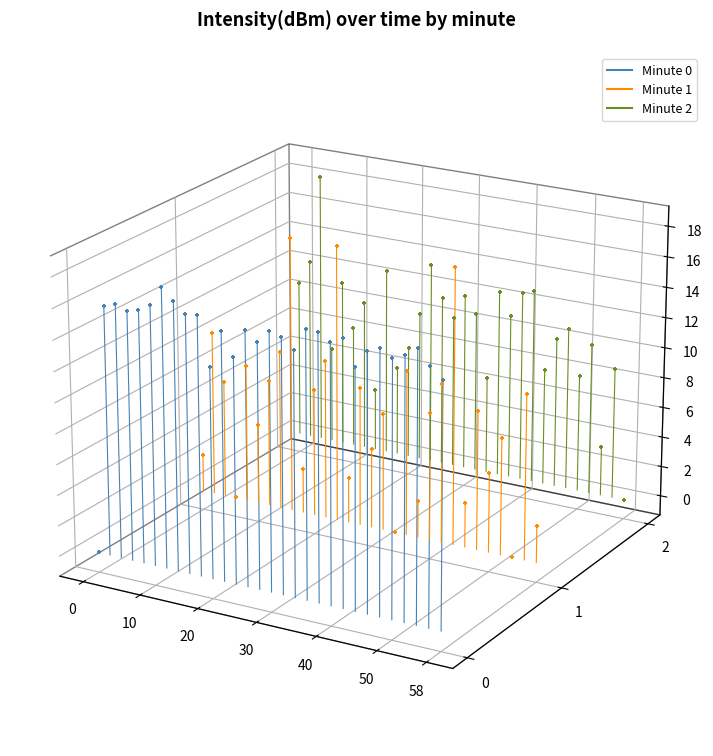

Which series has the widest spread of Y values?

min_2